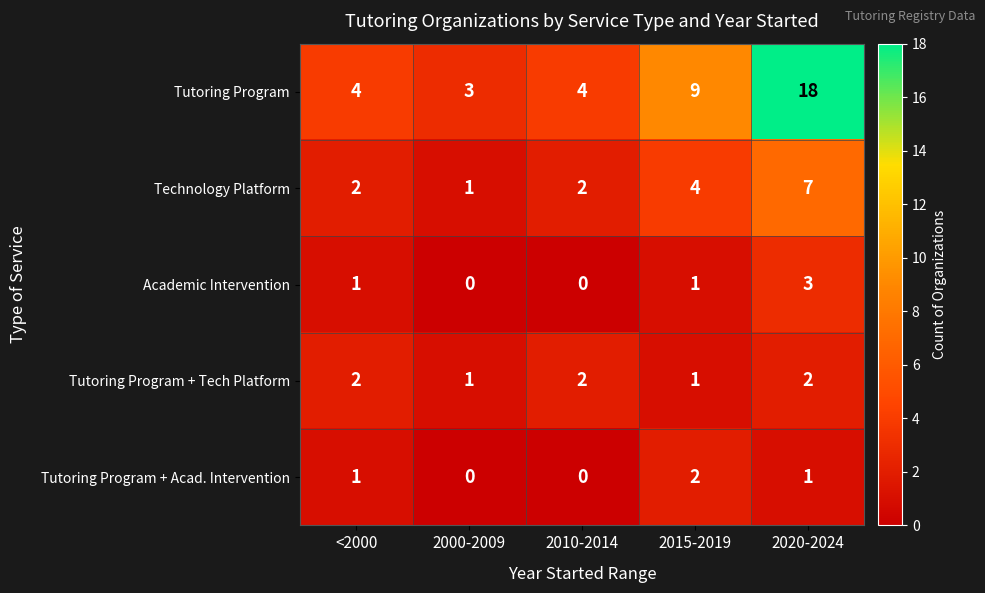

What is the maximum value for Tutoring Program?

18